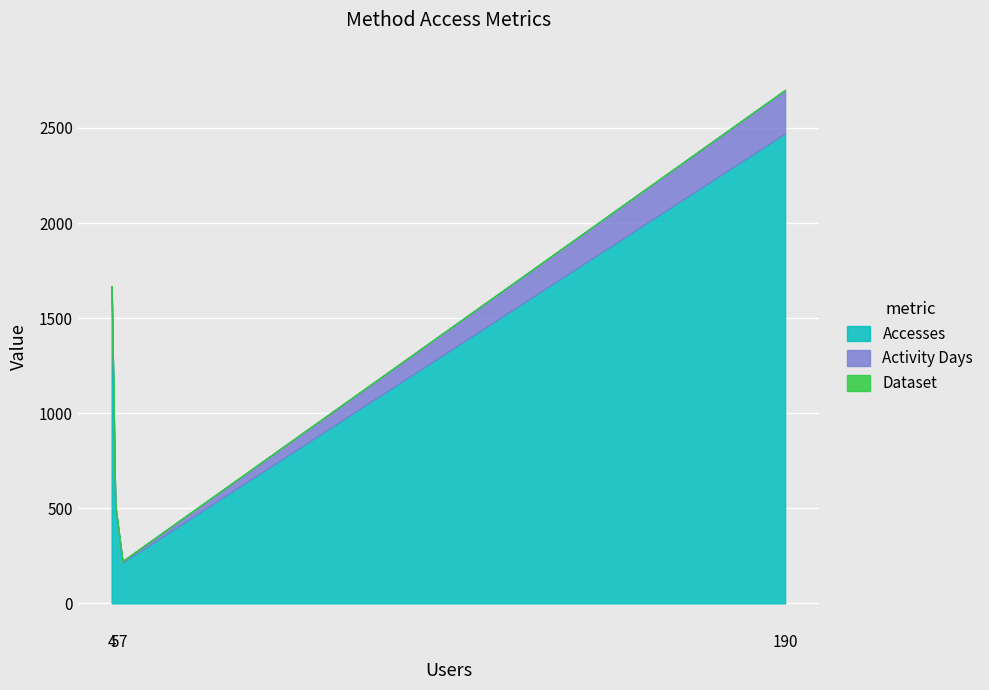

What is the maximum value for Activity Days?

228